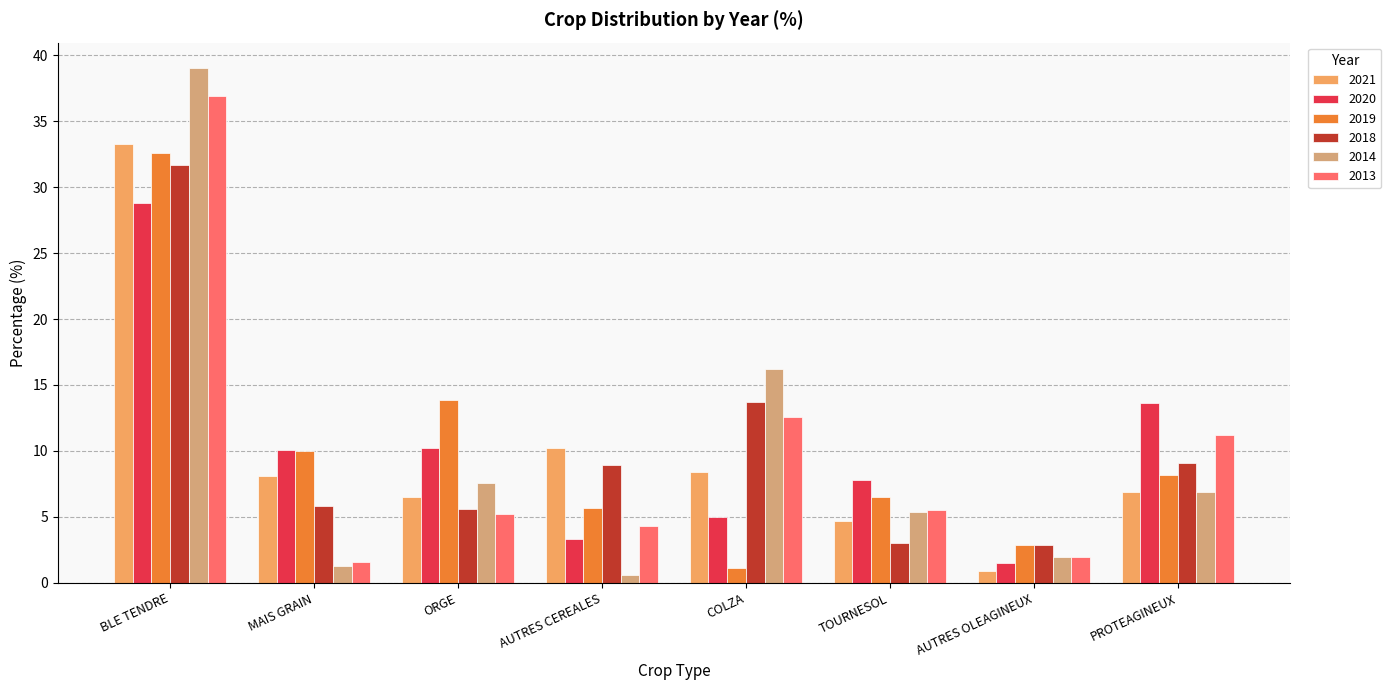

Does the chart contain stacked bars?

No